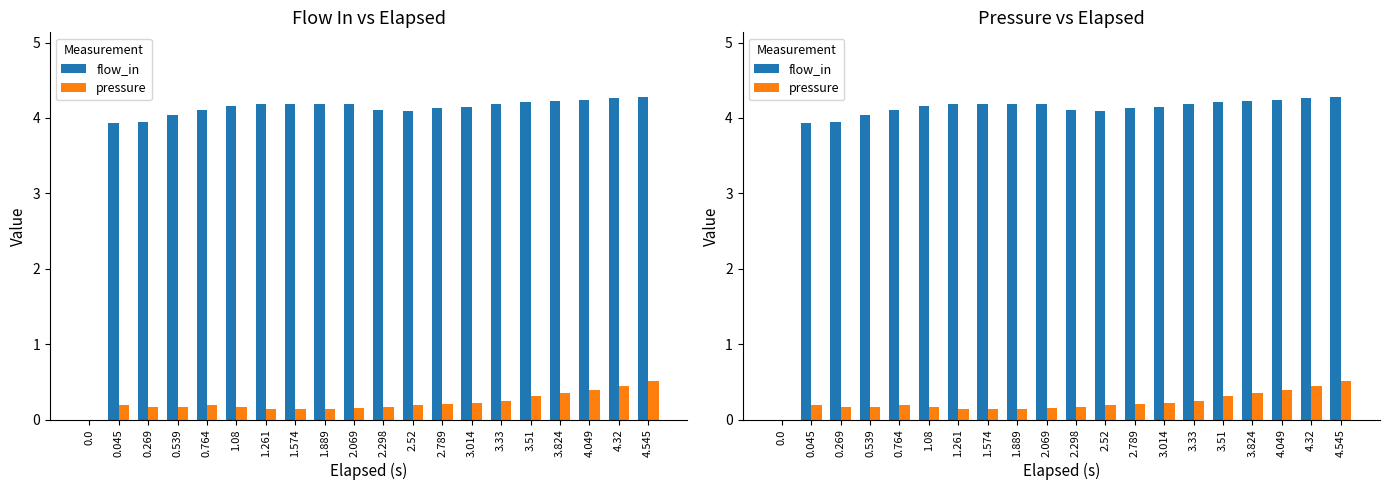

True or false: flow_in has a value of 6.3 at 2.069.

False